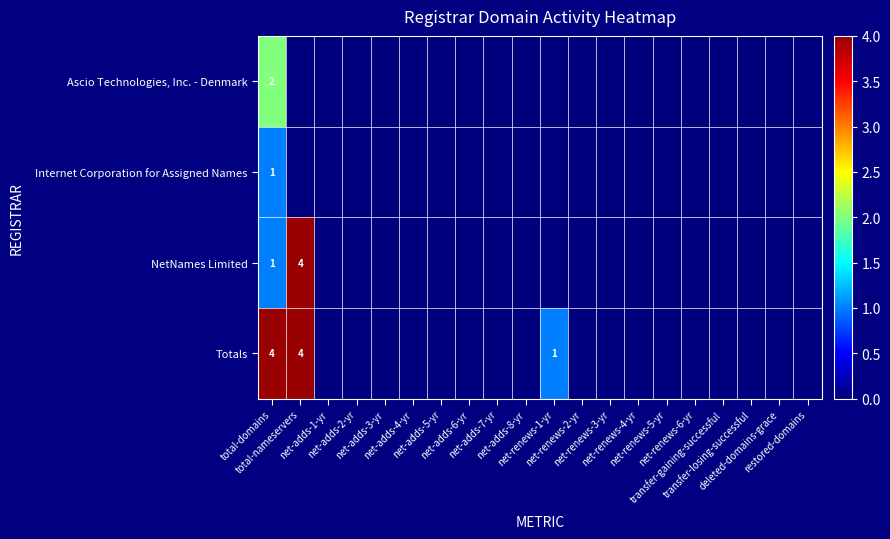

How many Totals values are between 0 and 1?

18